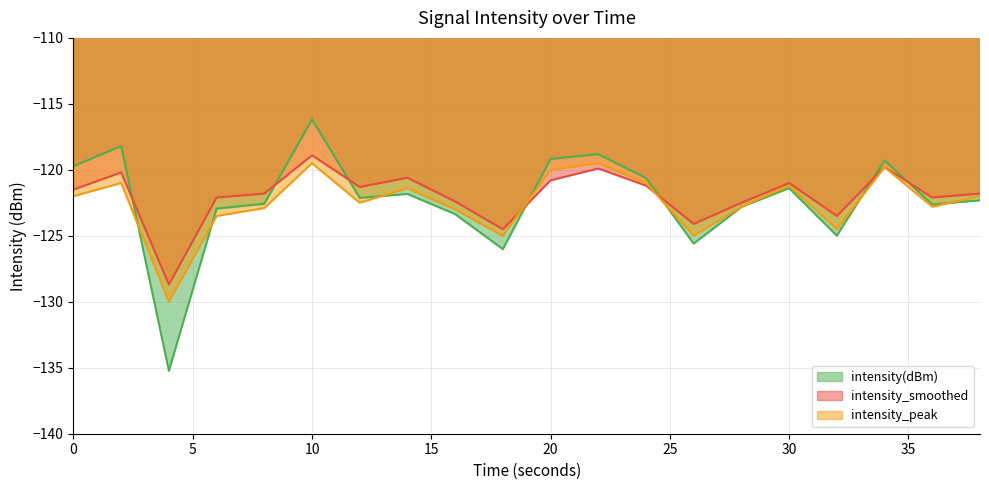

Read the intensity_smoothed value at 12.

-121.3